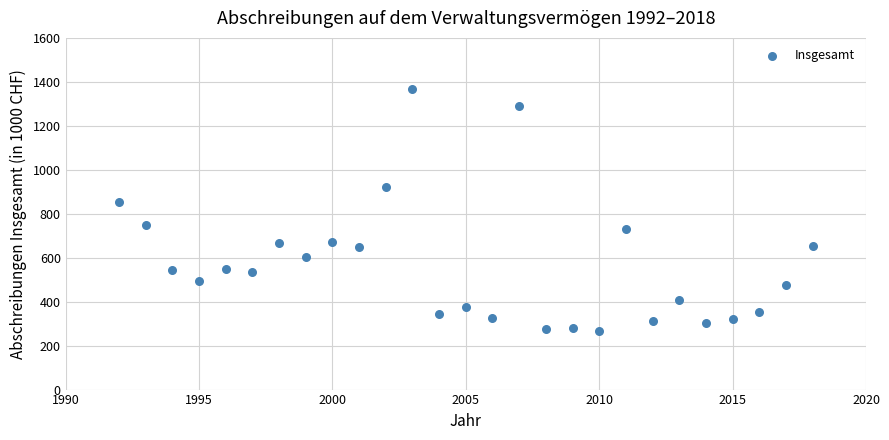

What Y value in the scatter plot is closest to 817?

854.2